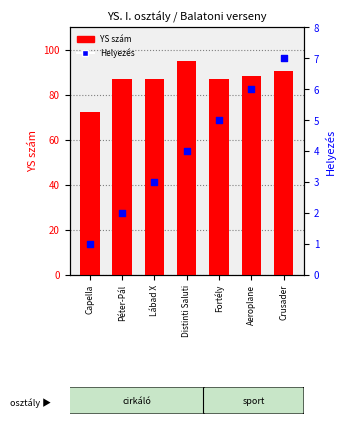

Which series has the widest spread of Y values?

YS szám